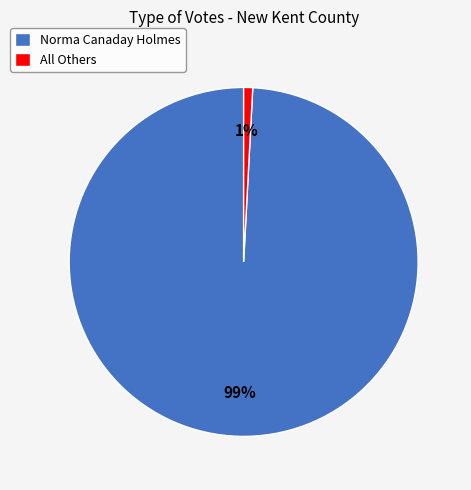

To the nearest percent, what is the difference between the largest and smallest slice percentages?

98%